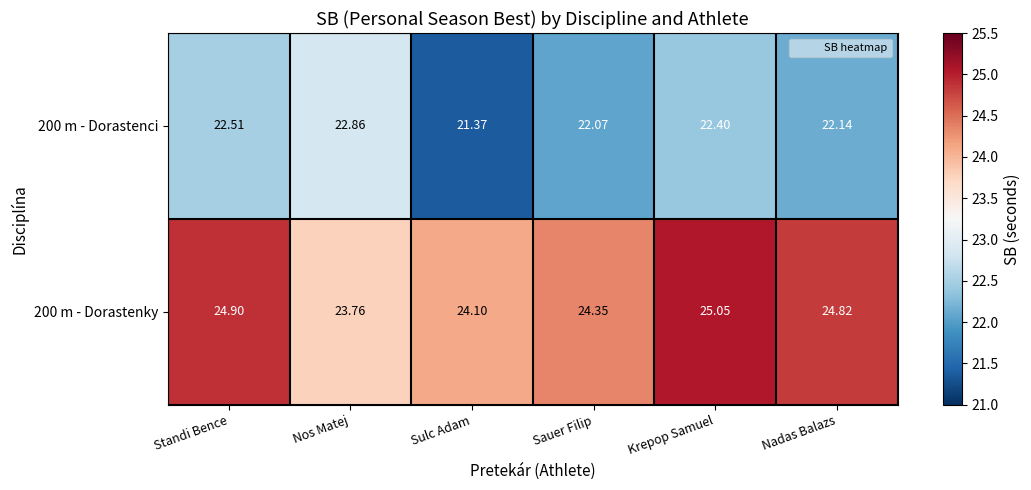

List the labels in order of 200 m - Dorastenky value, smallest first.

Nos Matej, Sulc Adam, Sauer Filip, Nadas Balazs, Standi Bence, Krepop Samuel